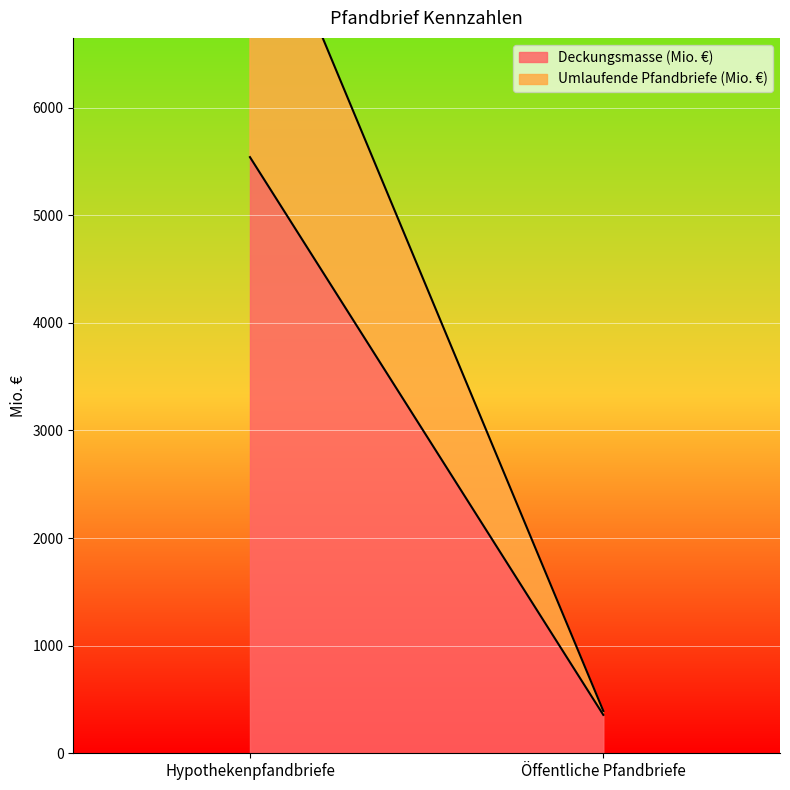

At which category is the sum across all series the highest?

Hypothekenpfandbriefe